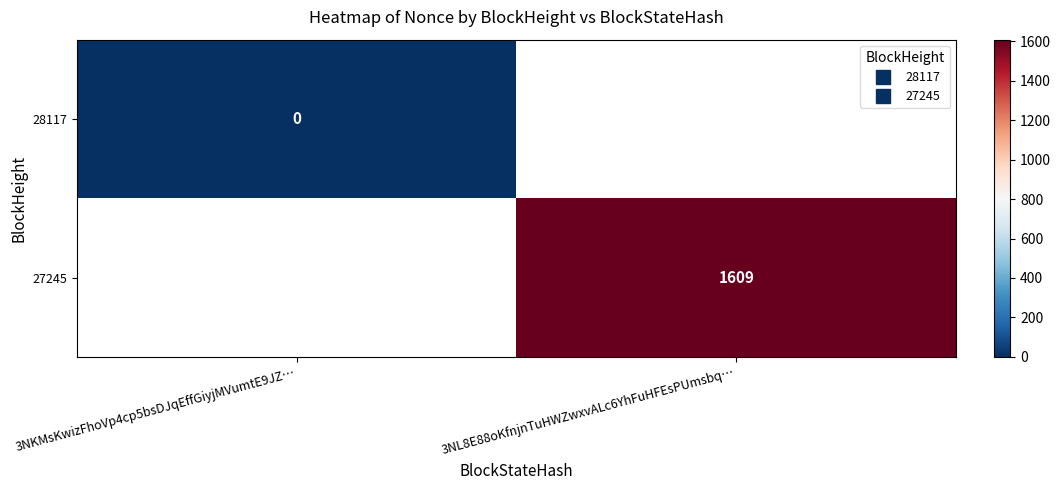

Rank the series at 3NKMsKwizFhoVp4cp5bsDJqEffGiyjMVumtE9JZ… from highest to lowest value.

28117, 27245